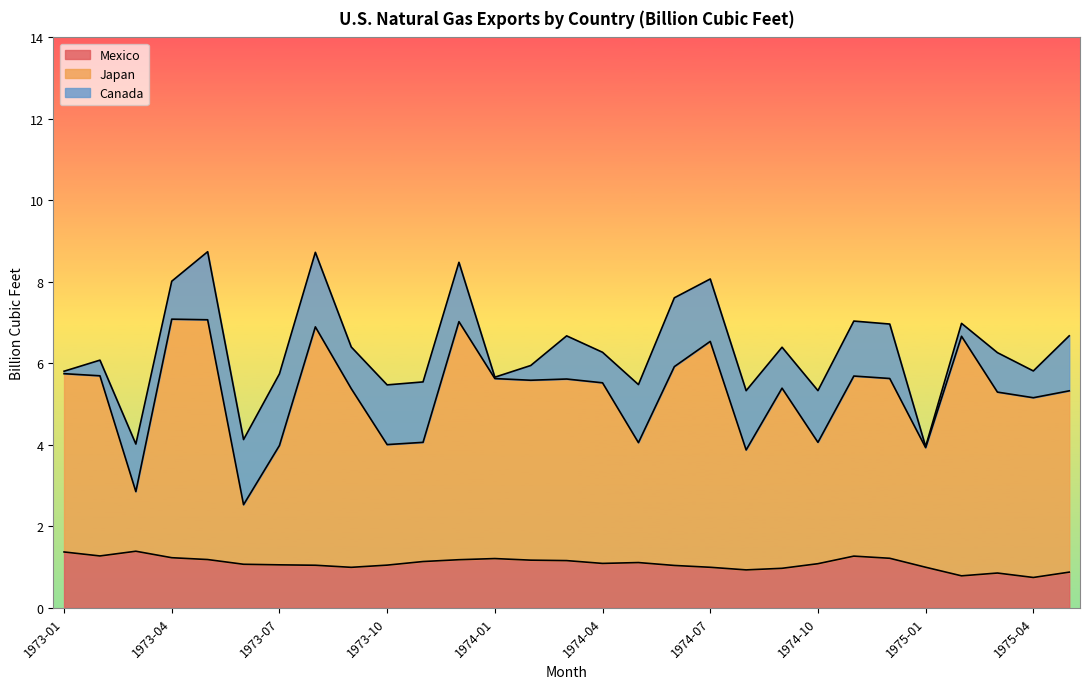

What is the total value across all series at 1974-07?

8.1